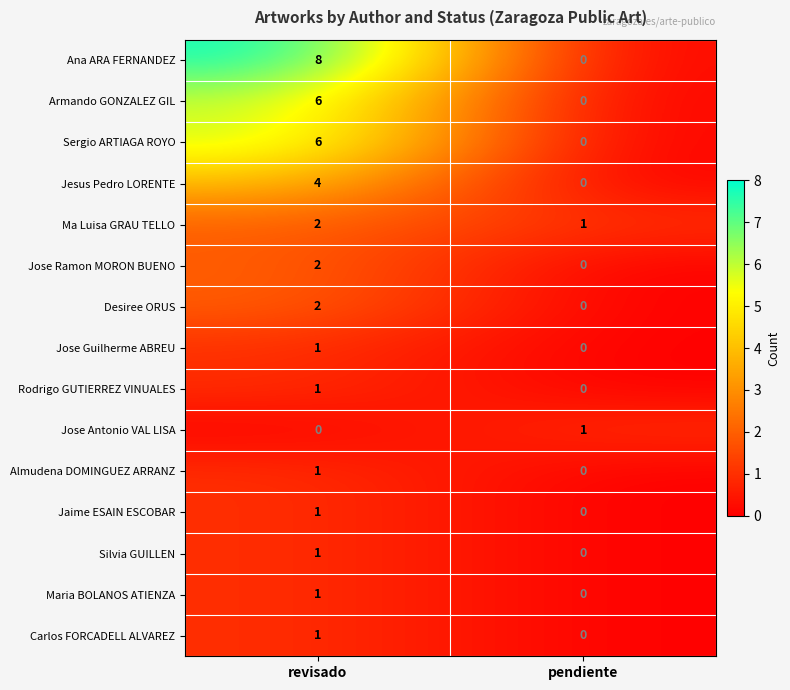

At which category is the sum across all series the highest?

revisado